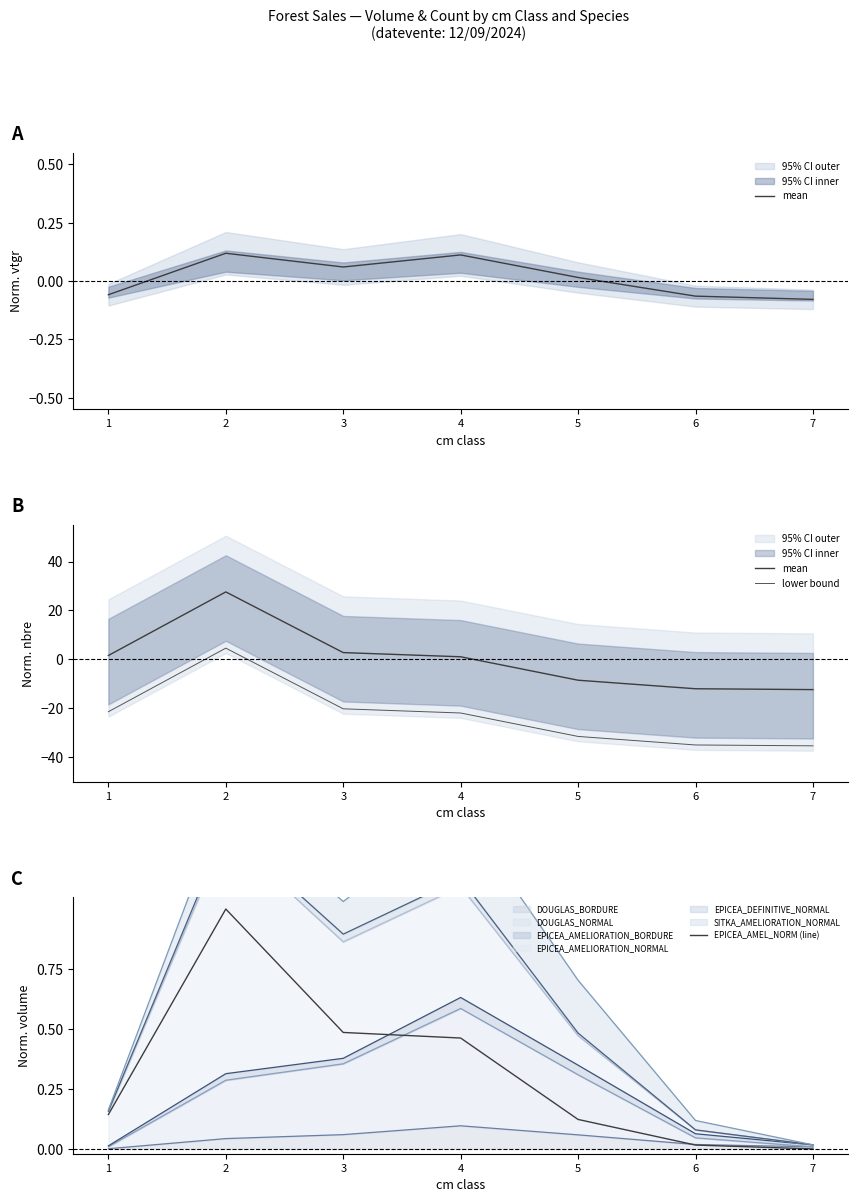

Reading left to right, extract all data points from this chart.

mean: 1=1.6	2=27.6	3=2.8	4=1.0	5=-8.5	6=-12.0	7=-12.4
lower bound: 1=-21.4	2=4.6	3=-20.2	4=-22.0	5=-31.5	6=-35.0	7=-35.4
EPICEA_AMEL_NORM (line): 1=0.1	2=1.0	3=0.5	4=0.5	5=0.1	6=0.0	7=0.0